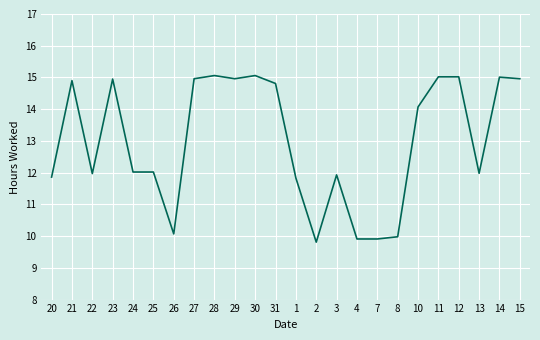

The value at 25 is 19.4. True or false?

False